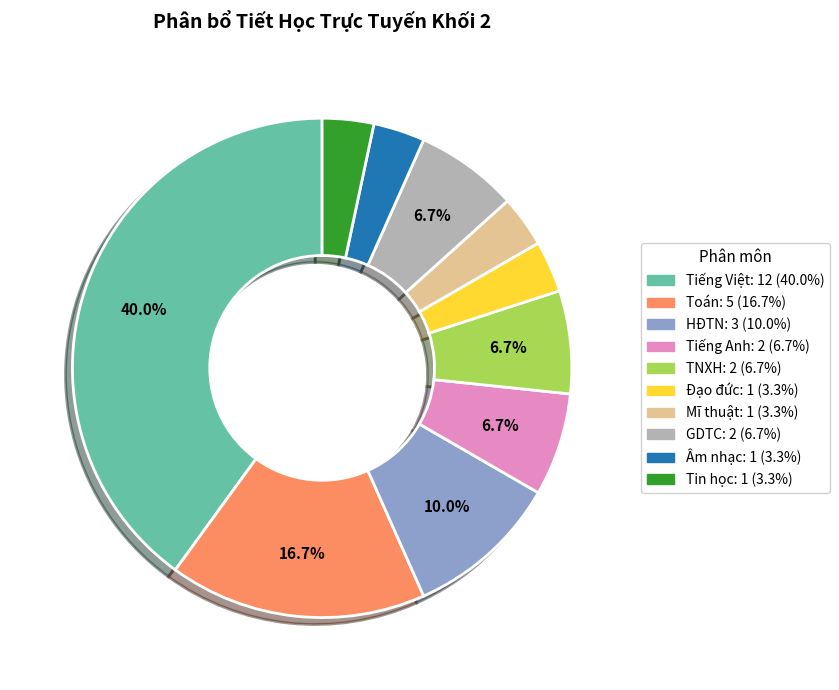

Do Âm nhạc and Tiếng Anh together represent more than half of the pie?

No